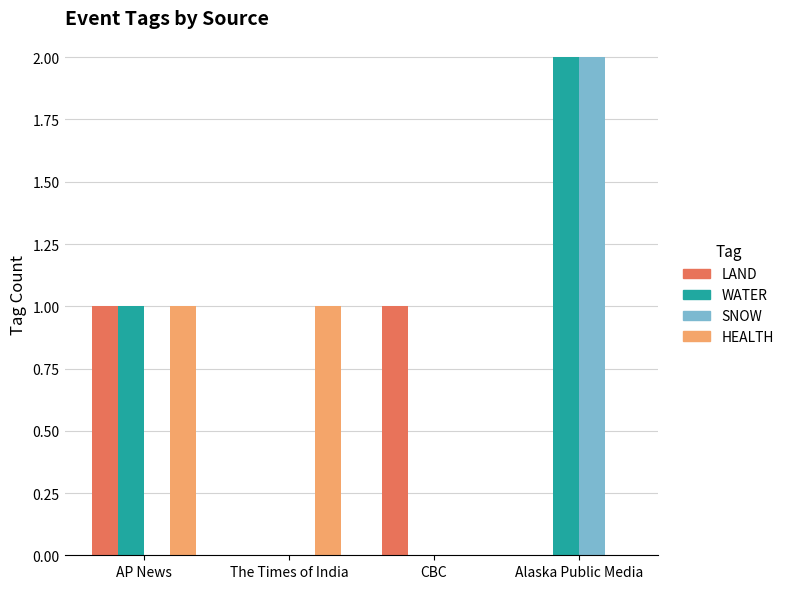

Reading left to right, extract all data points from this chart.

LAND: AP News=1	The Times of India=0	CBC=1	Alaska Public Media=0
WATER: AP News=1	The Times of India=0	CBC=0	Alaska Public Media=2
SNOW: AP News=0	The Times of India=0	CBC=0	Alaska Public Media=2
HEALTH: AP News=1	The Times of India=1	CBC=0	Alaska Public Media=0